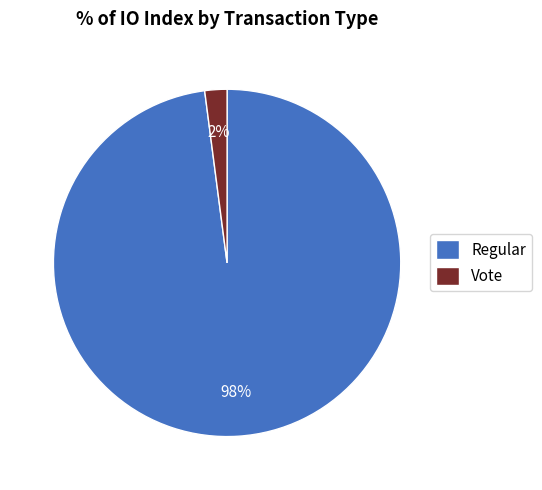

Is it true that Vote is 2% of the pie?

True